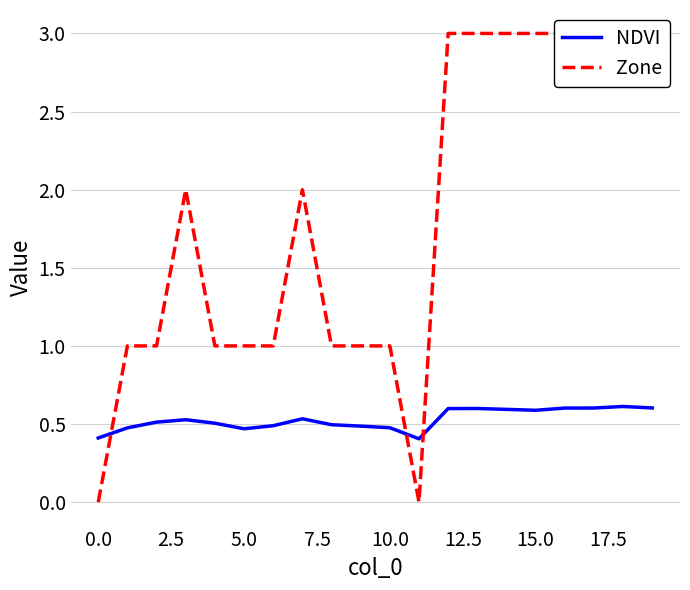

How many lines are shown in the chart?

2